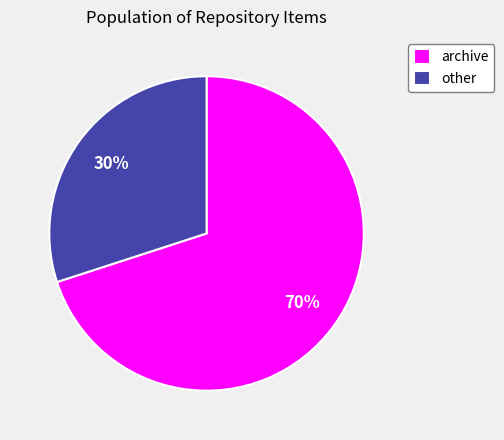

What is the ratio of the value at other to the value at archive?

0.4